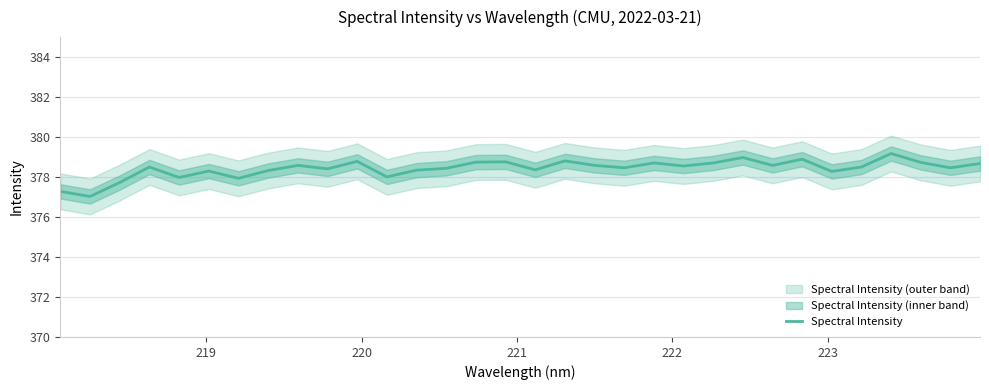

What is the maximum value for Spectral Intensity?

379.2